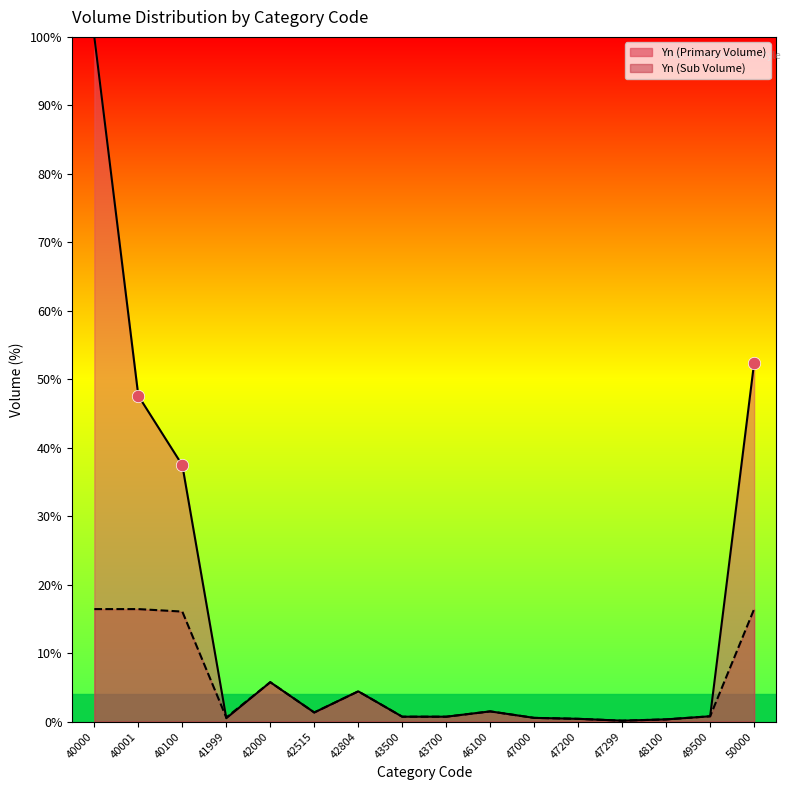

Which has a higher value, 47000 or 42804?

42804